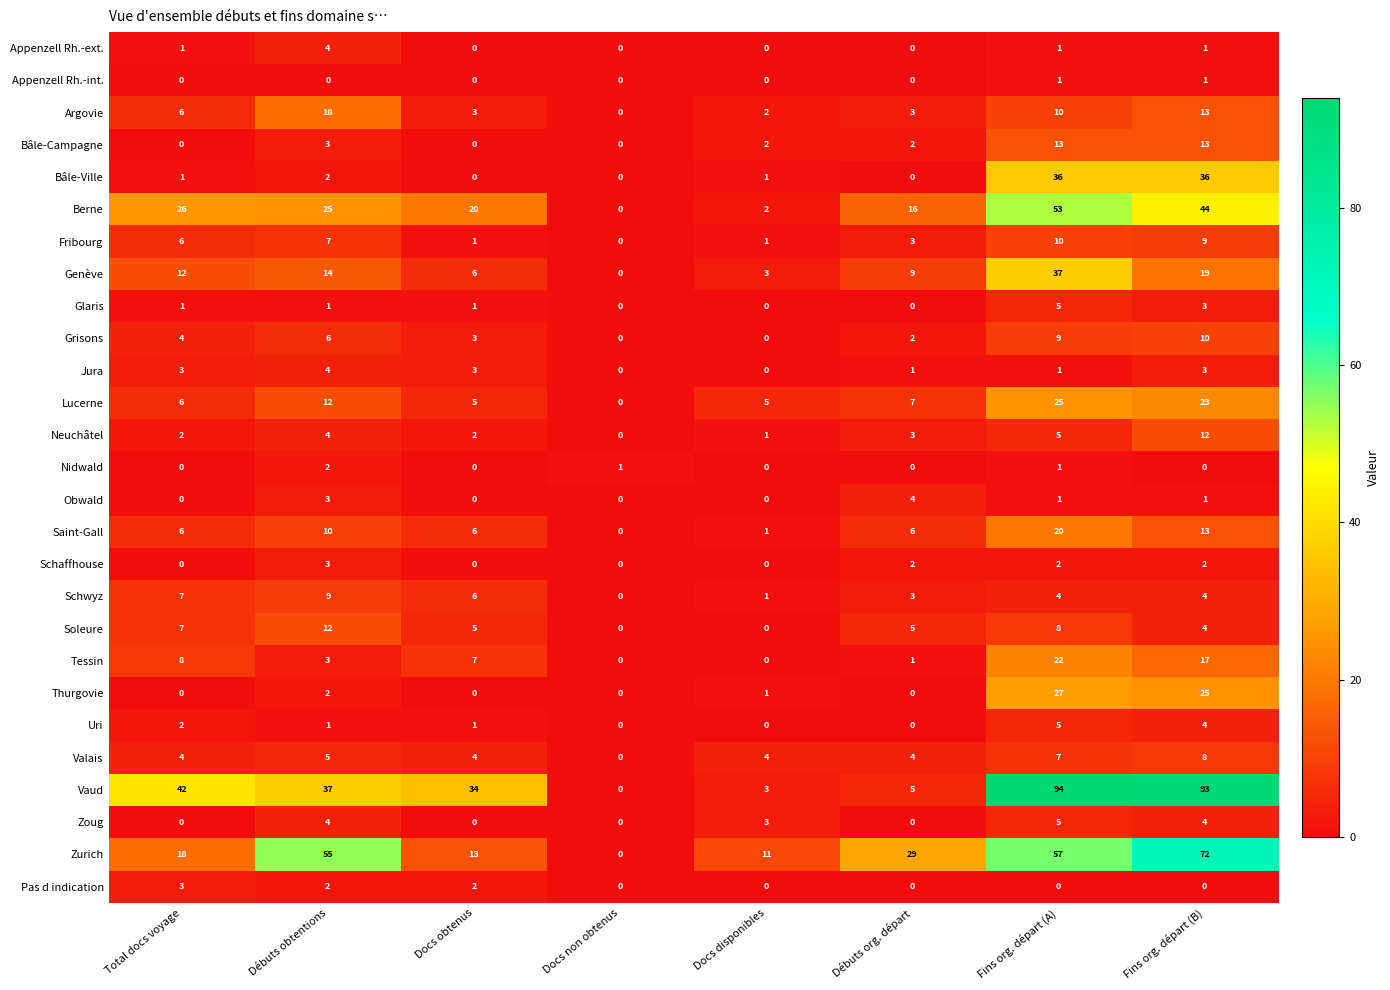

Where is Zurich nearest to the value 36?

Débuts org. départ